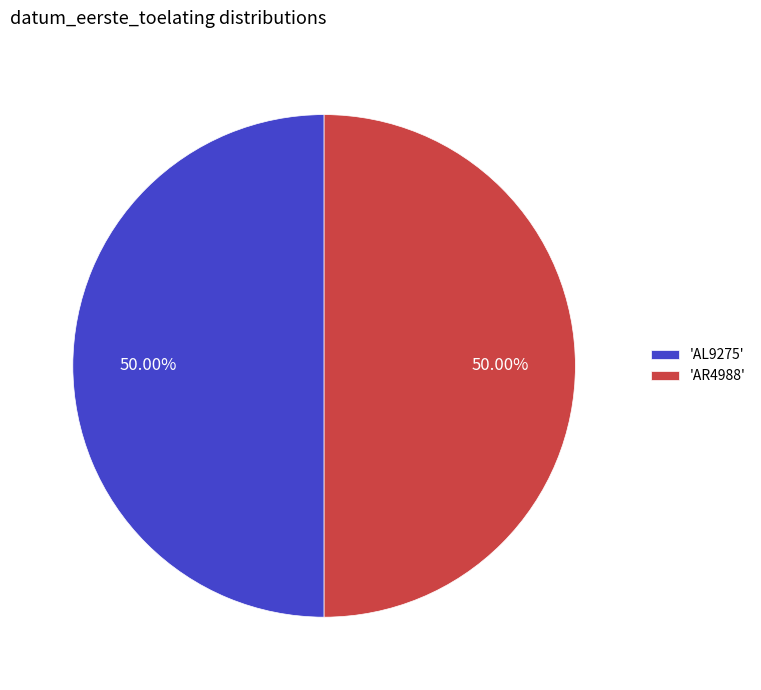

What is the ratio of the value at 'AL9275' to the value at 'AR4988'?

1.0